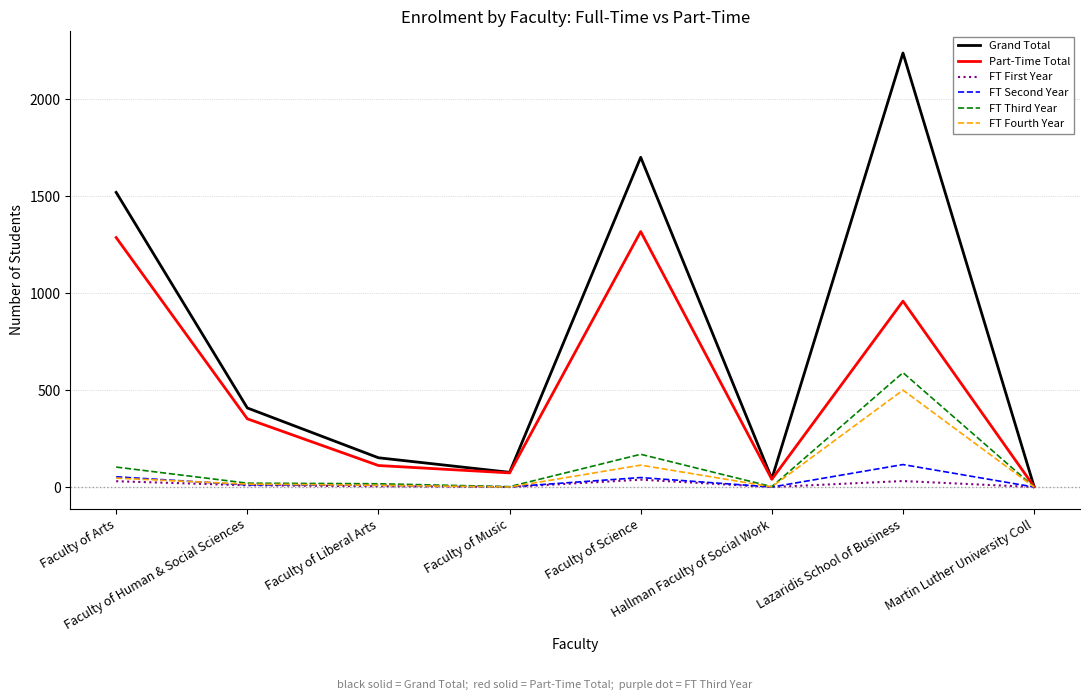

The value of Part-Time Total at Faculty of Arts is 720. True or false?

False